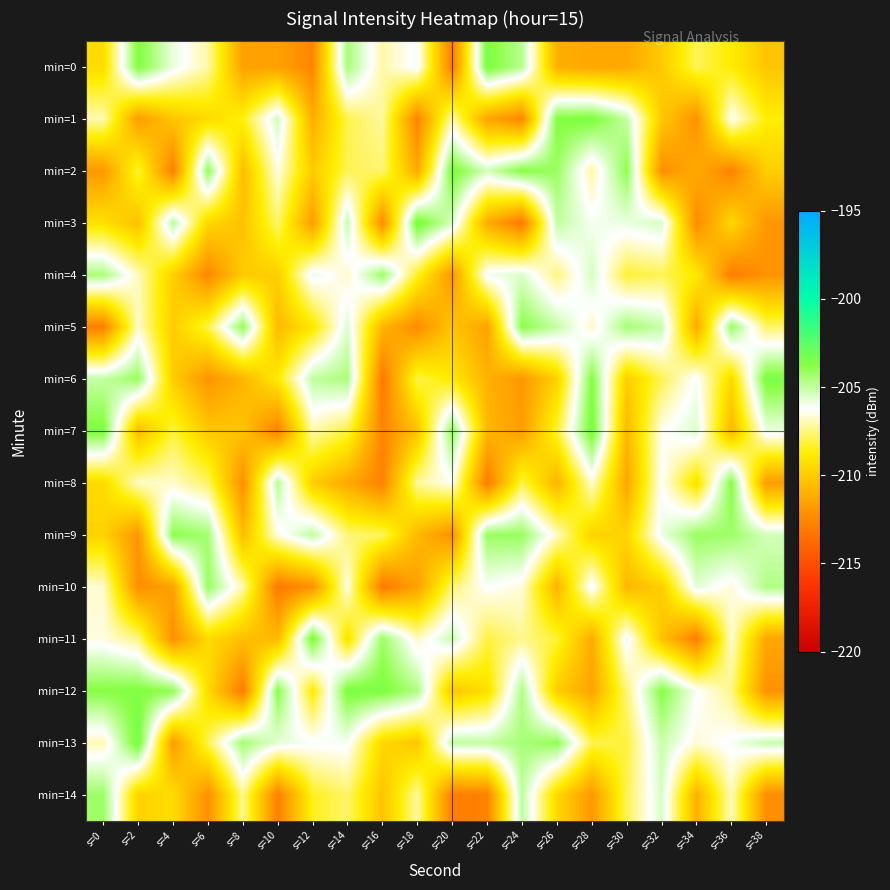

At s=36, list the series in order from smallest to largest.

min=4, min=2, min=7, min=3, min=6, min=0, min=12, min=14, min=11, min=10, min=1, min=13, min=9, min=5, min=8